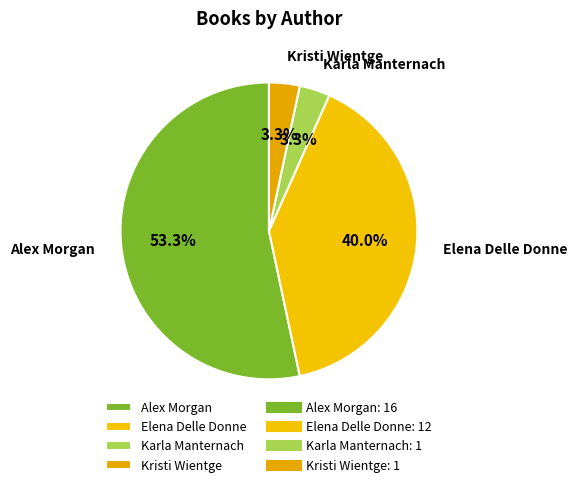

Combined, what portion of the pie is Karla Manternach and Elena Delle Donne?

43.3%